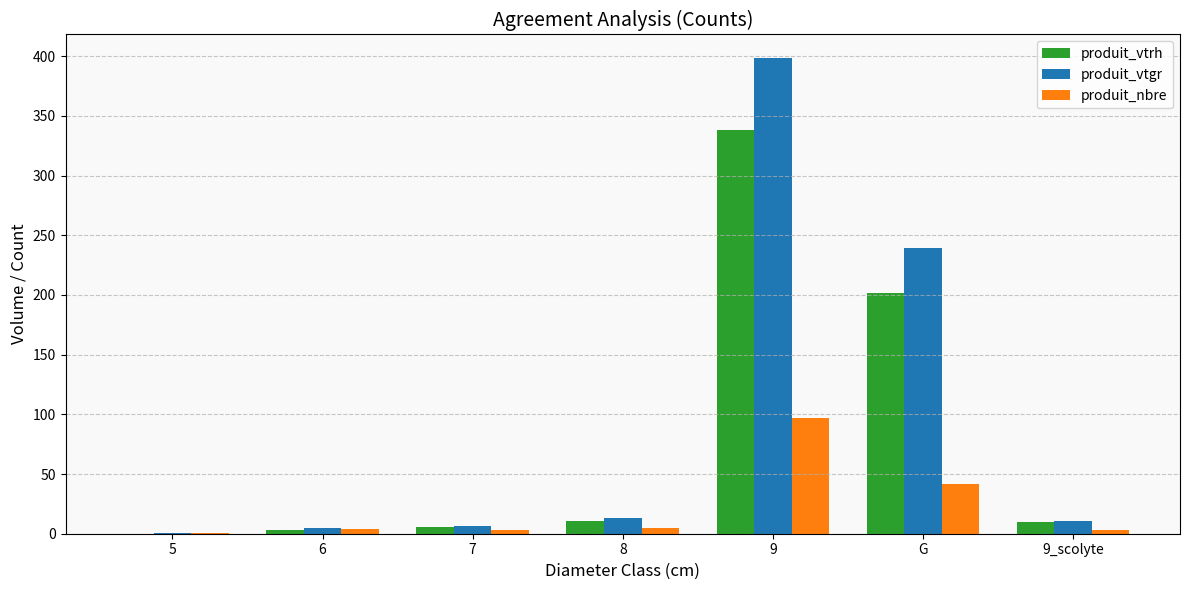

How many groups of bars are there?

7